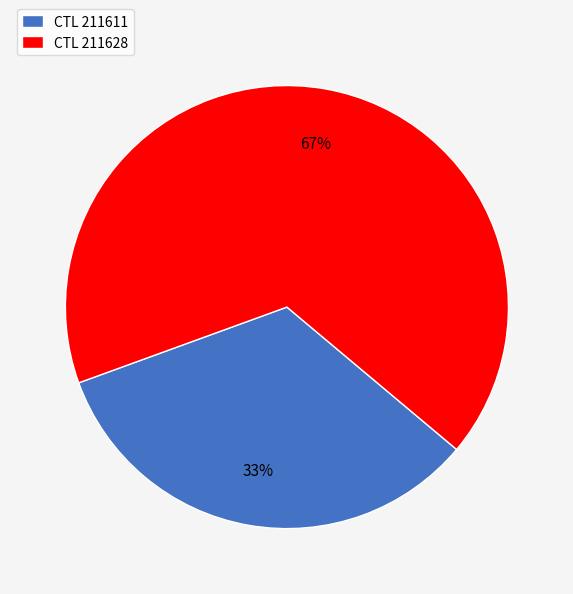

Approximately how many times larger is the value at CTL 211628 compared to CTL 211611?

2.0